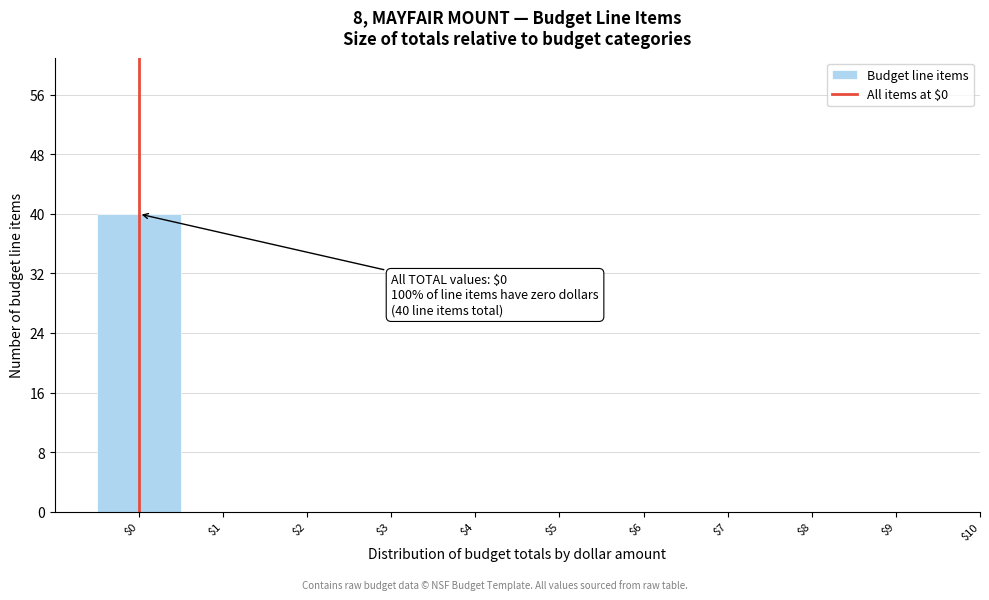

Which range on the x-axis has the tallest bar?

-0.5 to 0.5